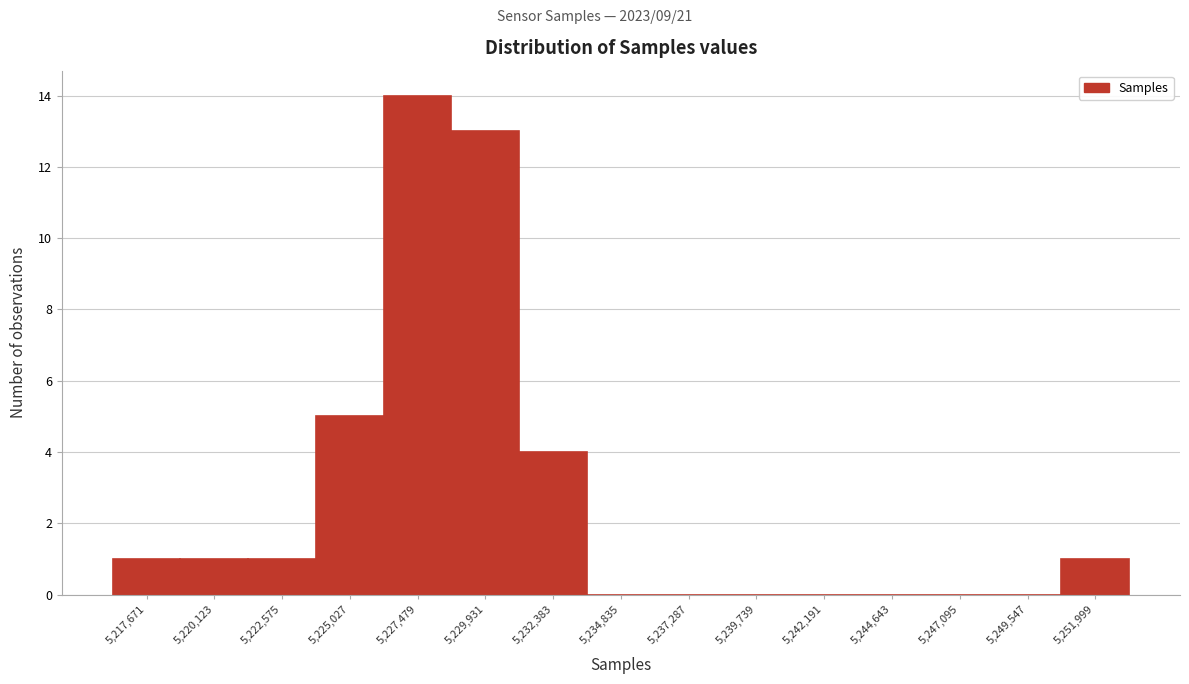

Reading left to right, what are all the values shown in this chart?

5,217,671=1	5,220,123=1	5,222,575=1	5,225,027=5	5,227,479=14	5,229,931=13	5,232,383=4	5,234,835=0	5,237,287=0	5,239,739=0	5,242,191=0	5,244,643=0	5,247,095=0	5,249,547=0	5,251,999=1